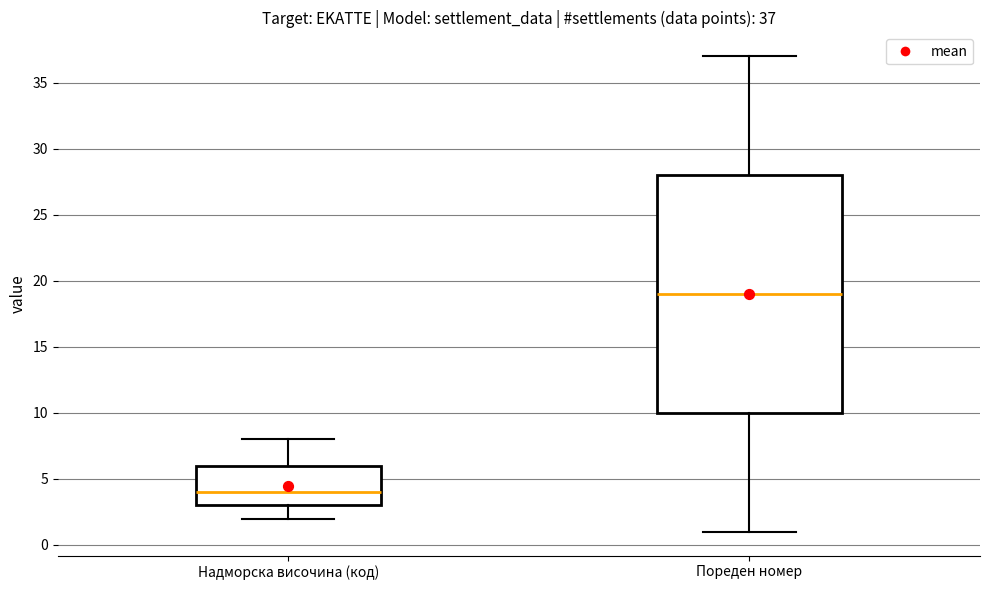

Which box has the lowest median line?

Надморска височина (код)